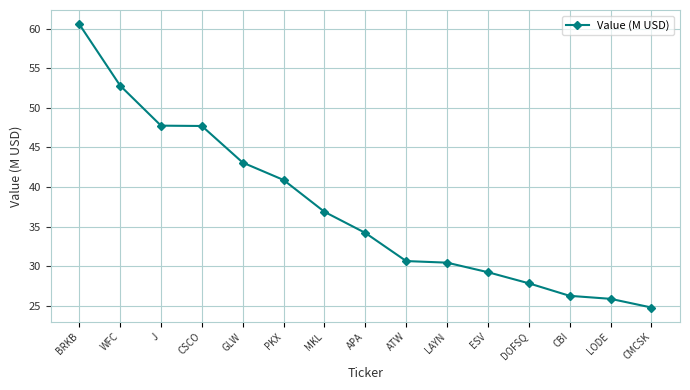

What is the difference between the second highest and second lowest values?

27.0